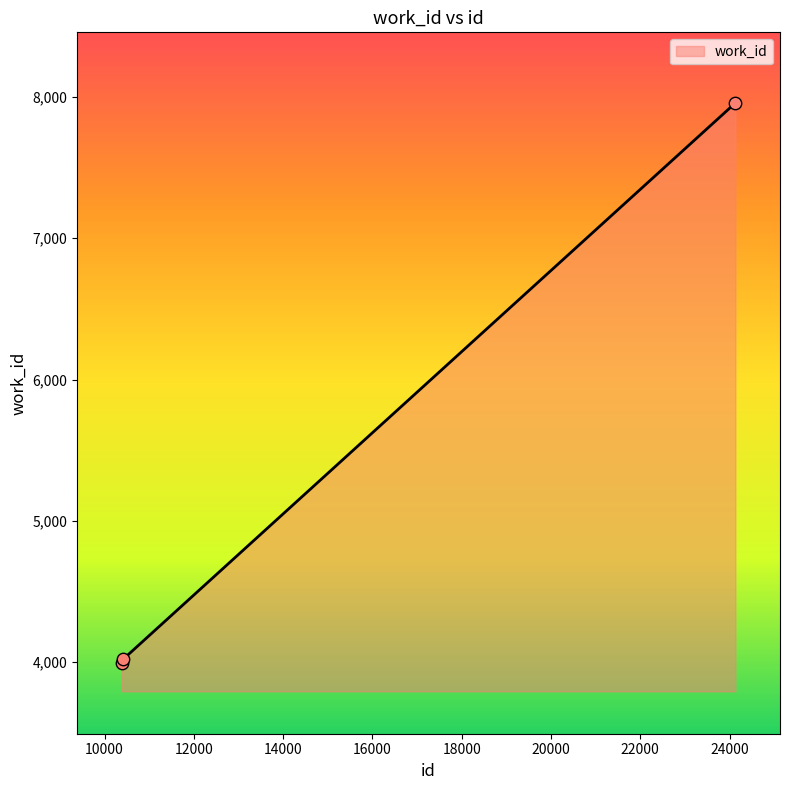

What is the greatest value displayed?

7957